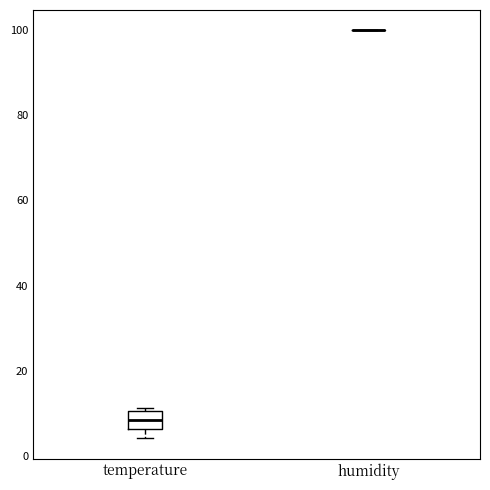

Comparing the boxes themselves (not the whiskers), which one is the tallest?

temperature